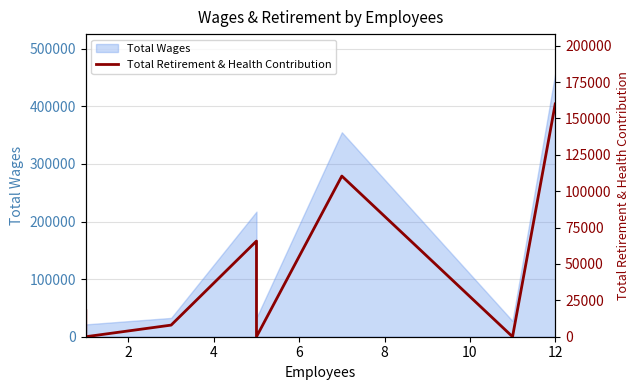

How many values exceed 17900?

3